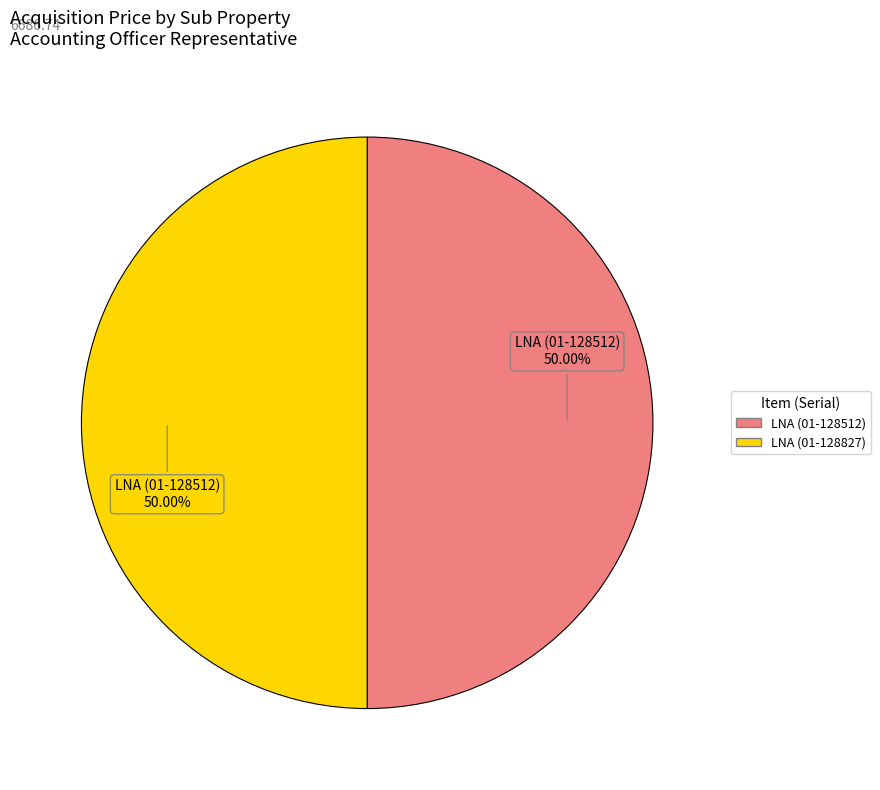

To the nearest percent, what is the average slice percentage?

50%